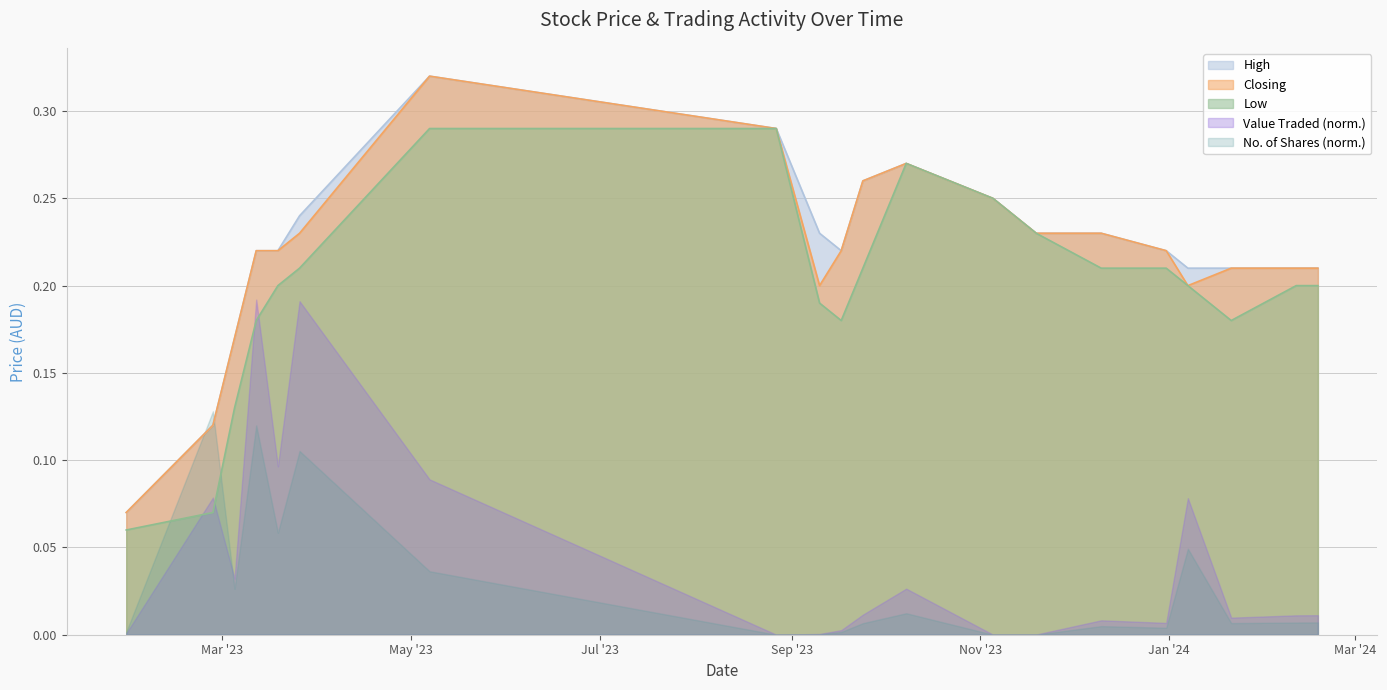

How many times do Low and No. of Shares (norm.) cross each other?

2